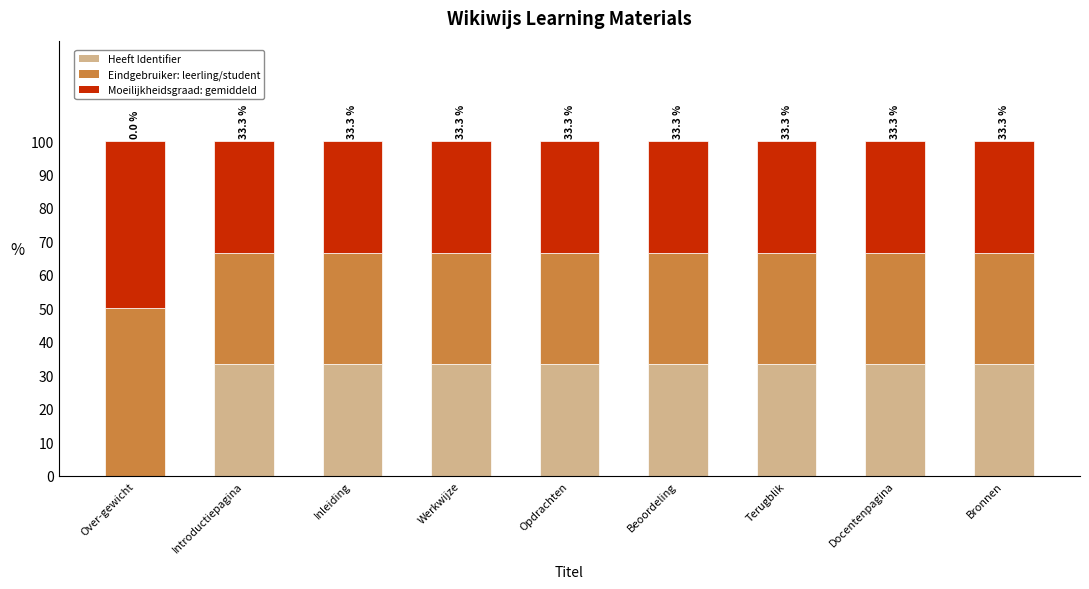

True or false: Heeft Identifier has a value of 58.4 at Werkwijze.

False